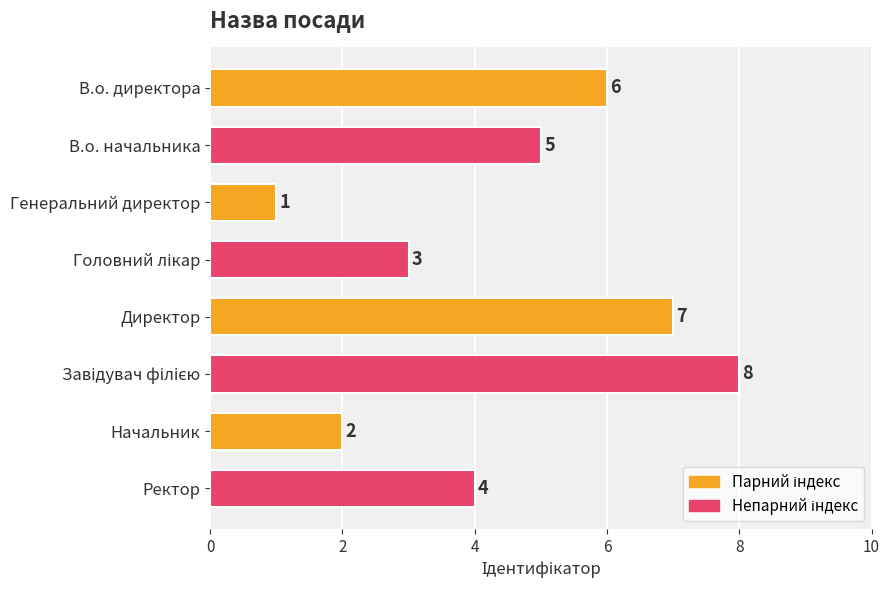

Reading top to bottom, list all the values displayed in this chart.

6	5	1	3	7	8	2	4